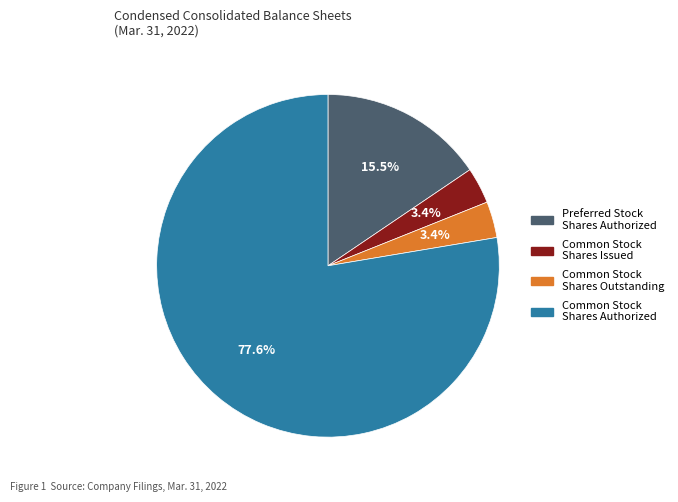

Between Common Stock Shares Outstanding and Preferred Stock Shares Authorized, which is larger?

Preferred Stock Shares Authorized